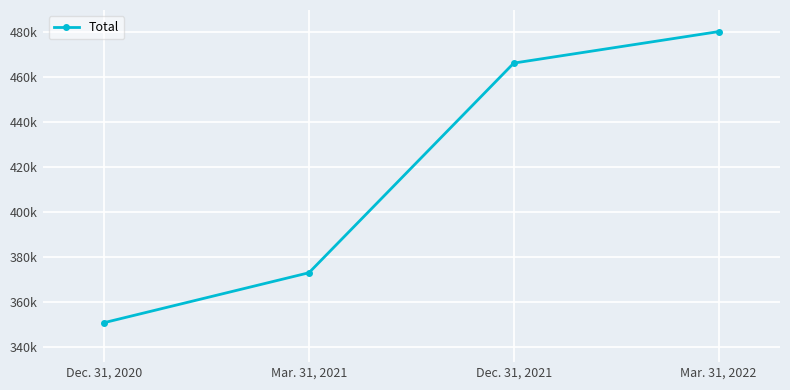

What is the difference between the maximum and minimum values?

129291